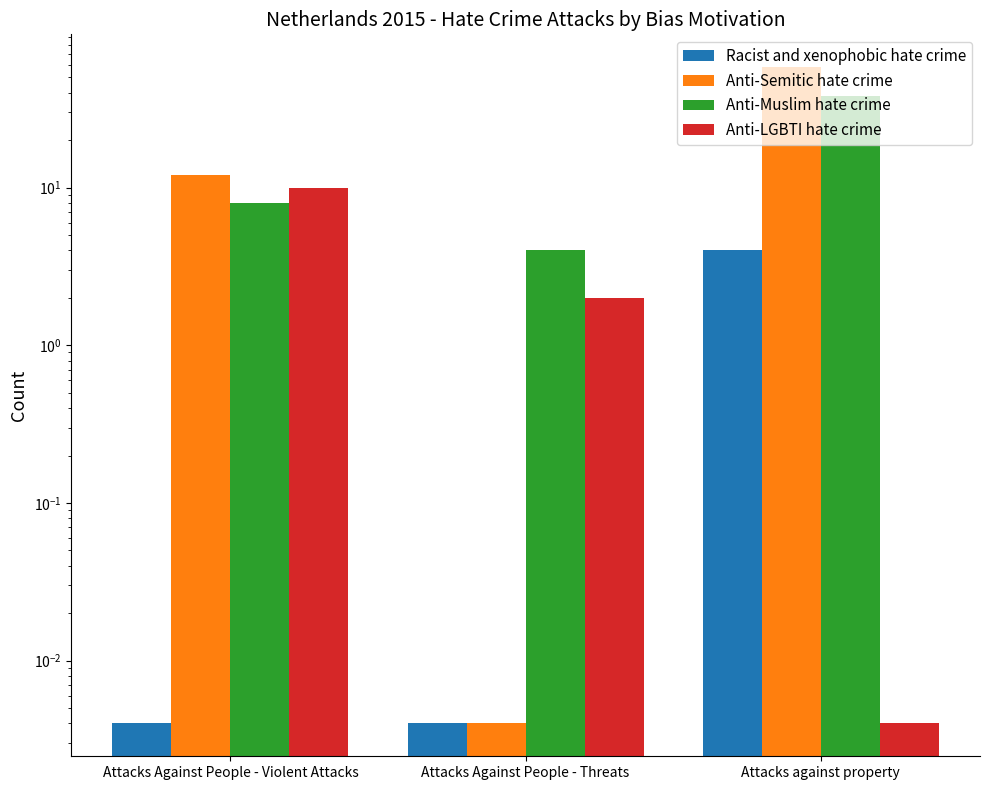

What is the label of the 2nd bar from the left?

Attacks Against People - Threats